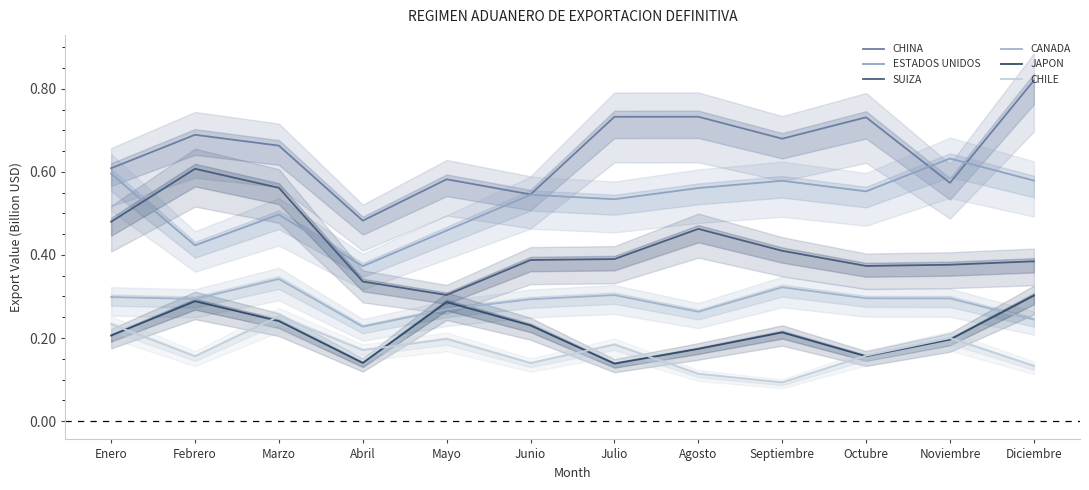

True or false: CHILE and CANADA cross at least once.

False